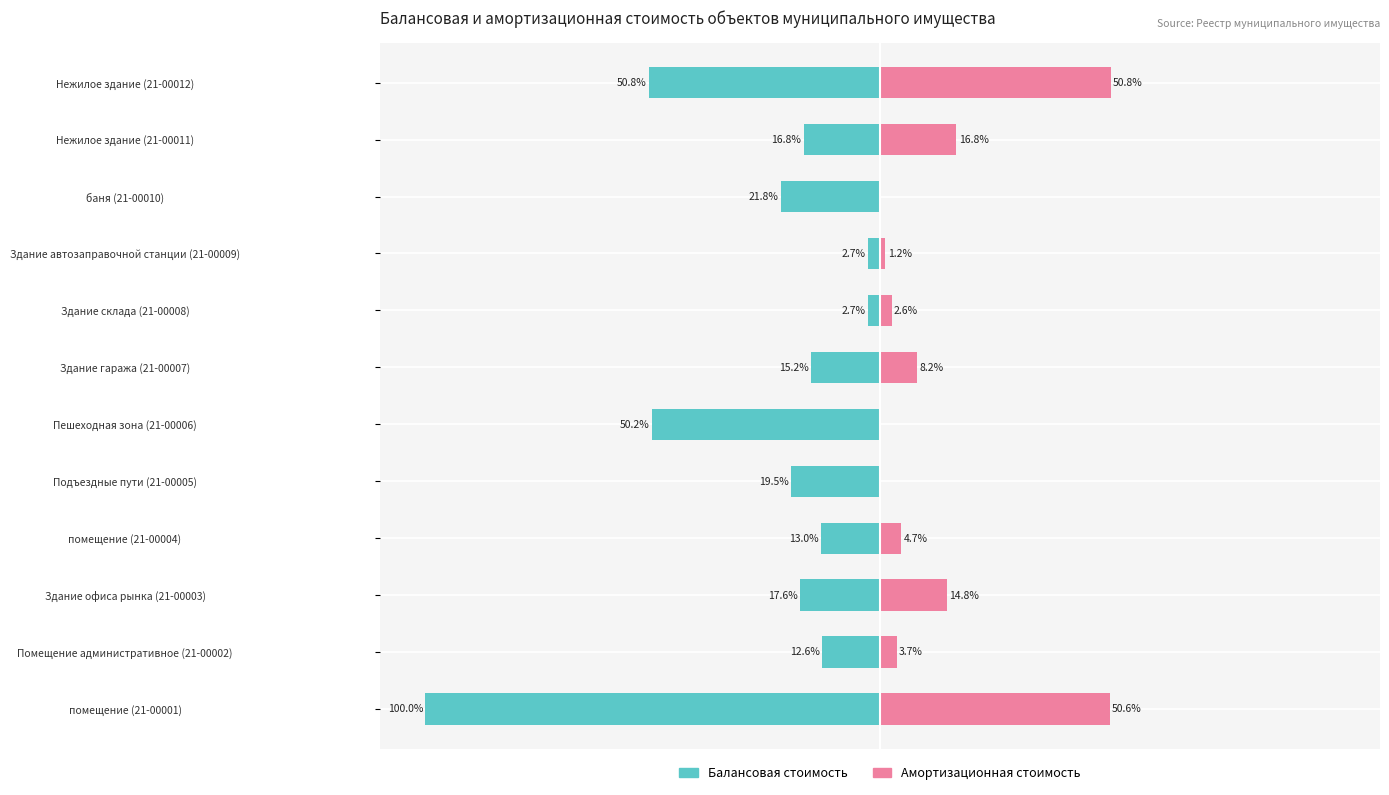

At how many categories does at least one series exceed -89?

12